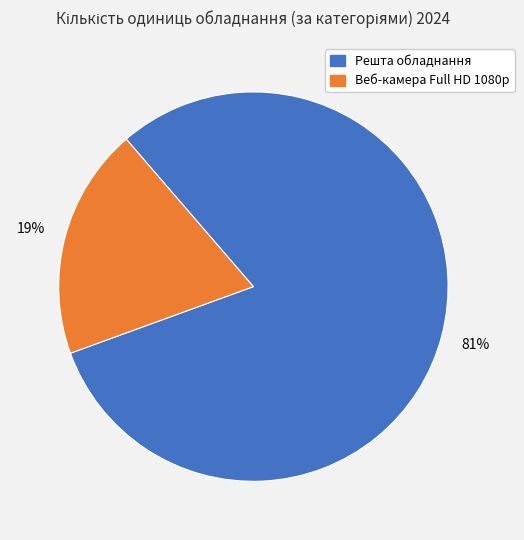

To the nearest percent, what portion does Веб-камера Full HD 1080p represent?

19%